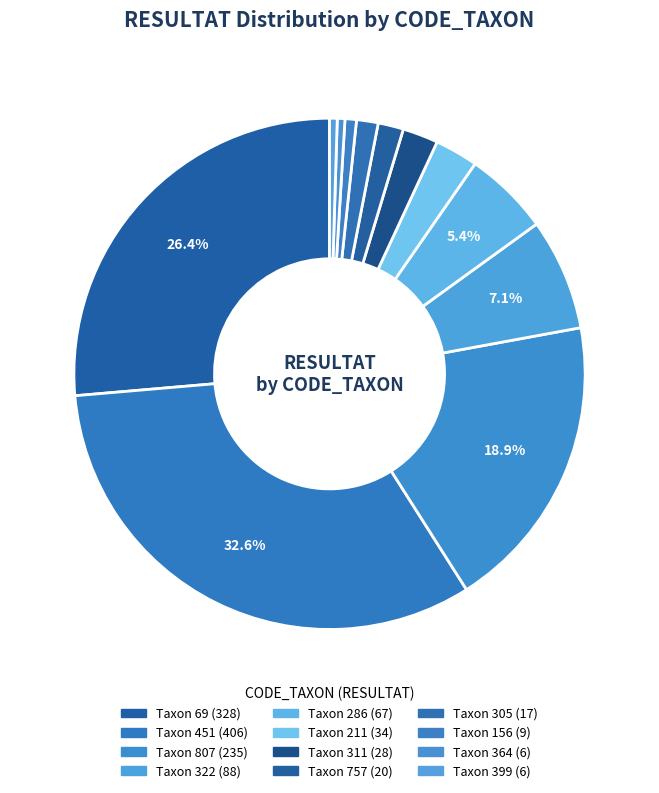

Rank the categories by value from highest to lowest.

451, 69, 807, 322, 286, 211, 311, 757, 305, 156, 364, 399